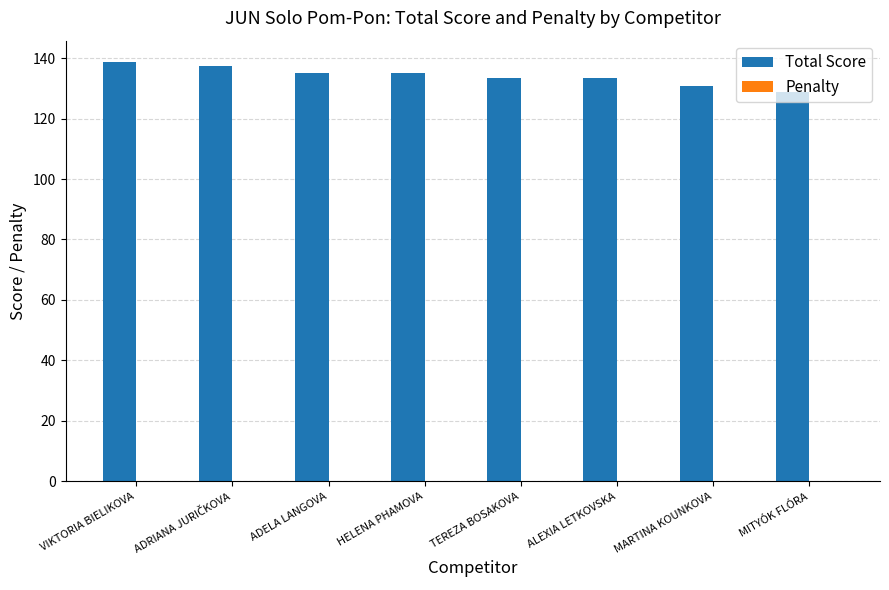

Count the number of data series in this chart.

2